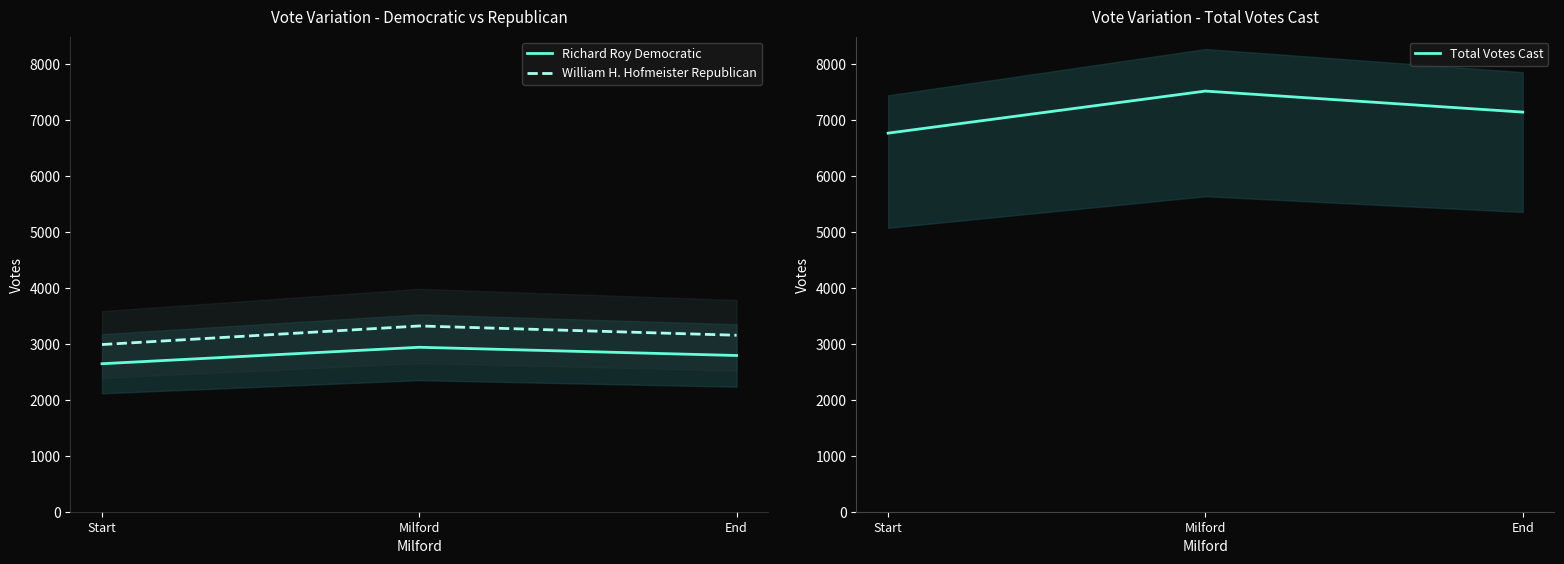

At how many categories does at least one series exceed 7188?

1